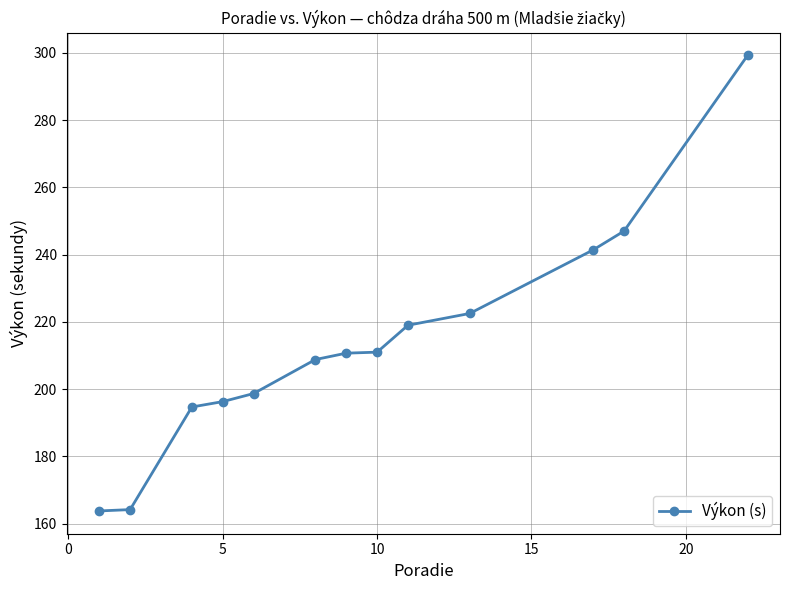

How many data points are less than 210?

6